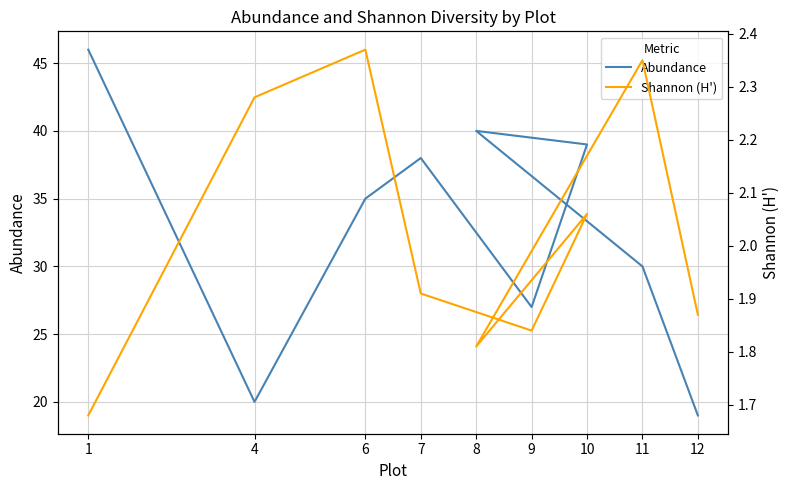

What is the approximate value of Abundance at 10?

39.0